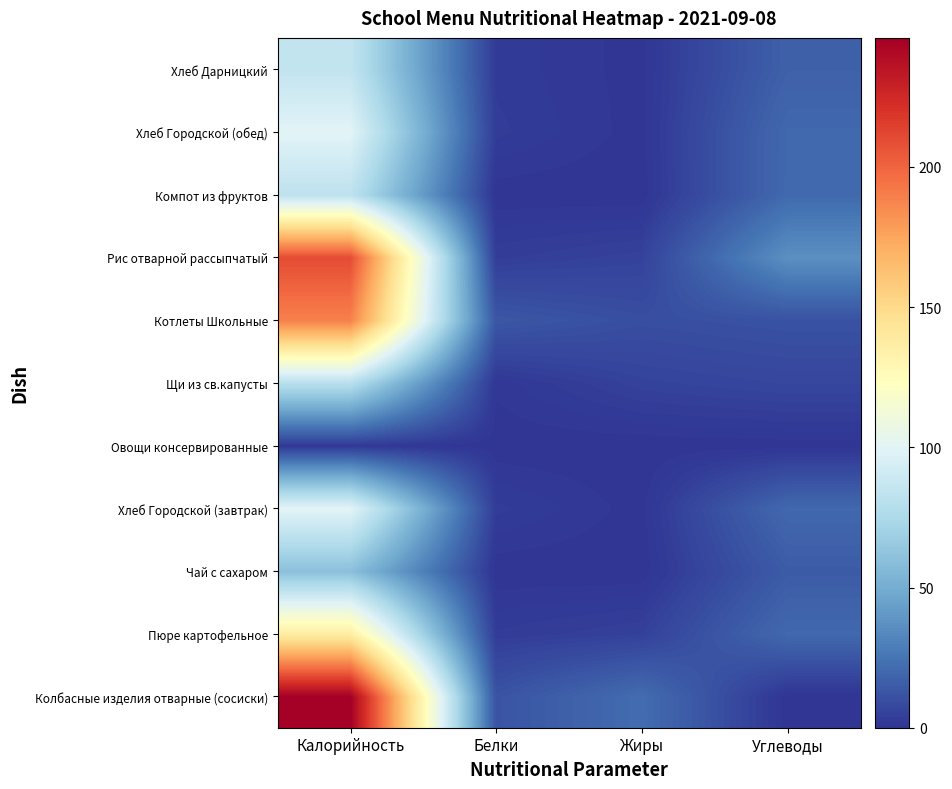

Reading left to right, what are all the values shown in this chart?

Колбасные изделия отварные (сосиски): Калорийность=246.0	Белки=12.0	Жиры=22.0	Углеводы=0.0
Пюре картофельное: Калорийность=137.2	Белки=3.1	Жиры=4.8	Углеводы=20.4
Чай с сахаром: Калорийность=60.0	Белки=0.1	Жиры=0.0	Углеводы=15.0
Хлеб Городской (завтрак): Калорийность=100.0	Белки=3.2	Жиры=0.4	Углеводы=20.4
Овощи консервированные: Калорийность=2.0	Белки=0.2	Жиры=0.0	Углеводы=0.3
Щи из св.капусты: Калорийность=80.2	Белки=1.2	Жиры=5.4	Углеводы=6.8
Котлеты Школьные: Калорийность=189.0	Белки=13.2	Жиры=10.0	Углеводы=11.4
Рис отварной рассыпчатый: Калорийность=209.7	Белки=3.6	Жиры=5.4	Углеводы=36.7
Компот из фруктов: Калорийность=82.9	Белки=0.1	Жиры=0.1	Углеводы=20.6
Хлеб Городской (обед): Калорийность=100.0	Белки=3.2	Жиры=0.4	Углеводы=20.4
Хлеб Дарницкий: Калорийность=85.0	Белки=2.6	Жиры=0.4	Углеводы=17.2